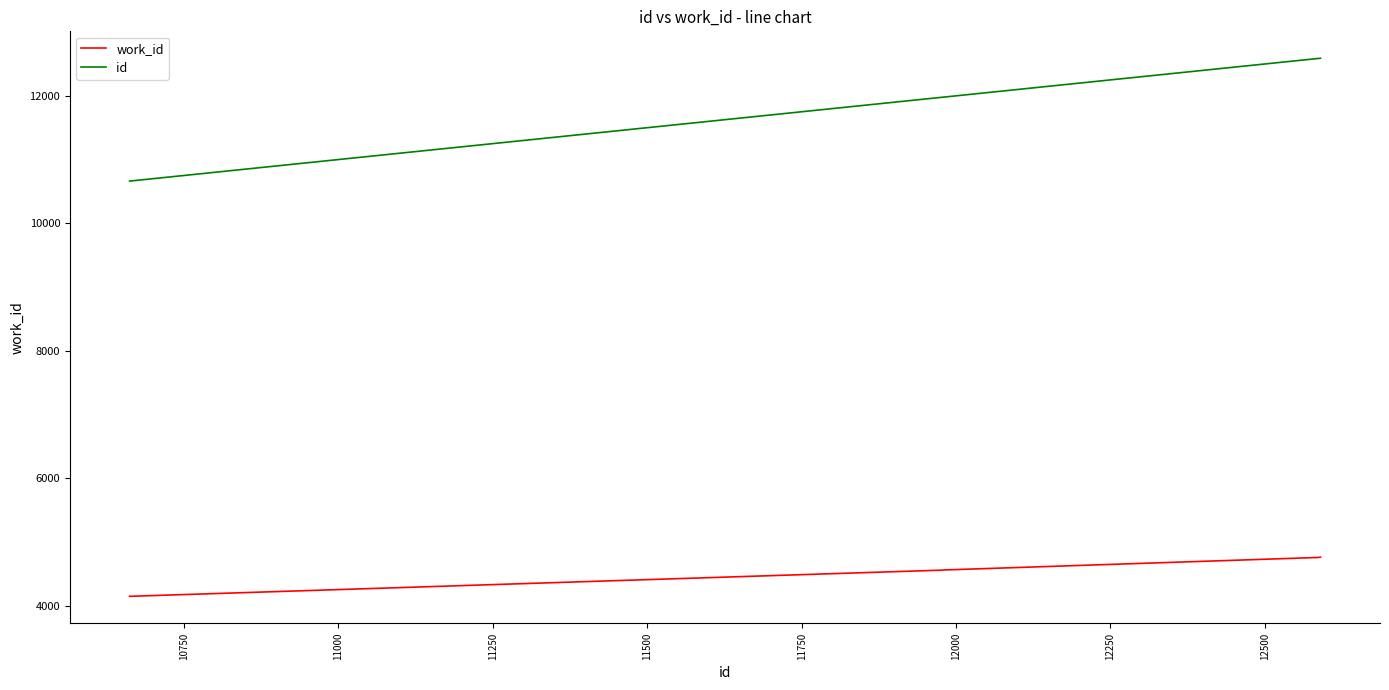

List the series in order of their peak value, highest first.

id, work_id